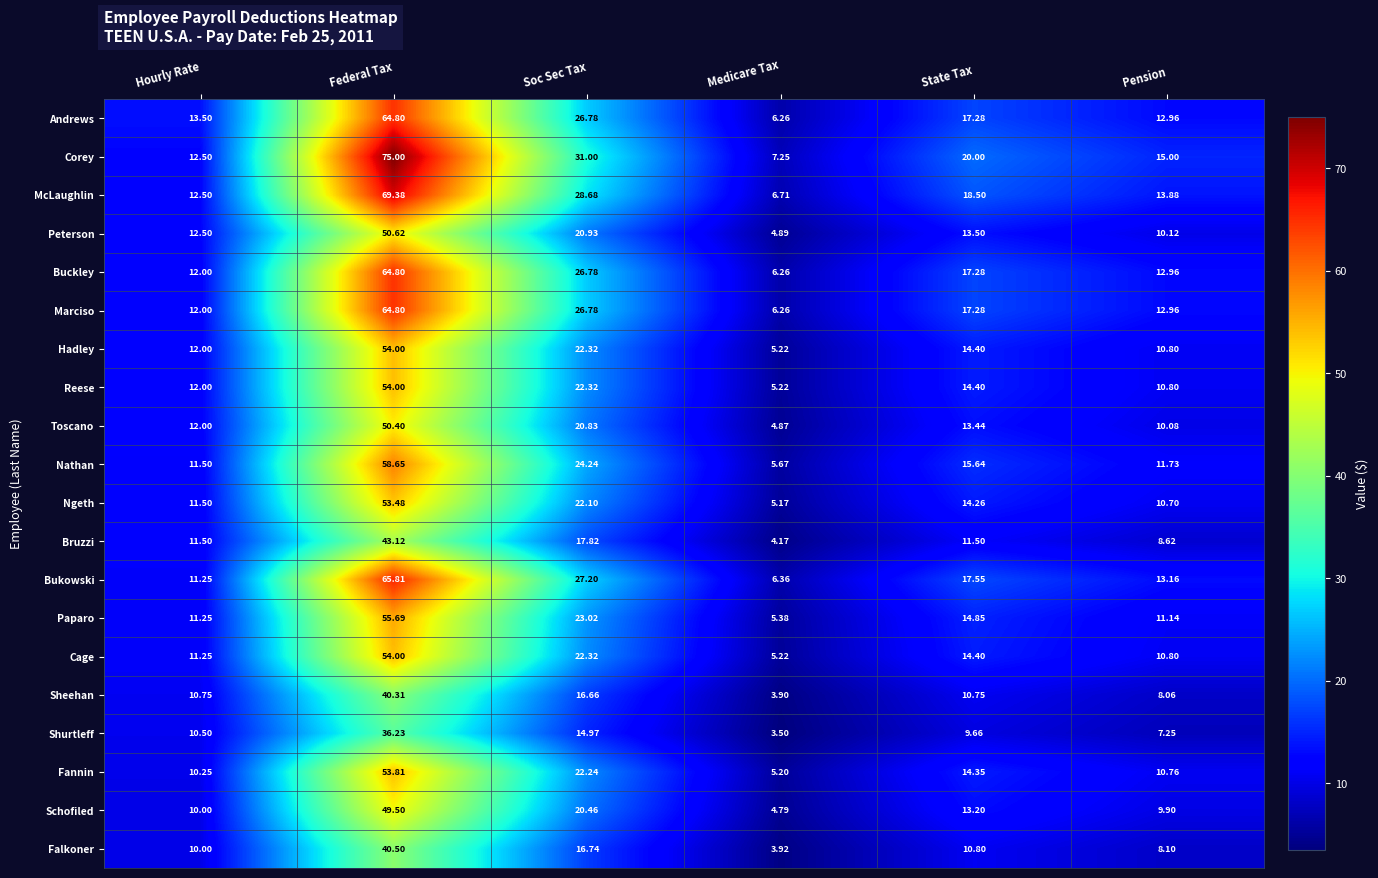

Between Federal Tax and State Tax, which series saw the biggest shift?

Corey